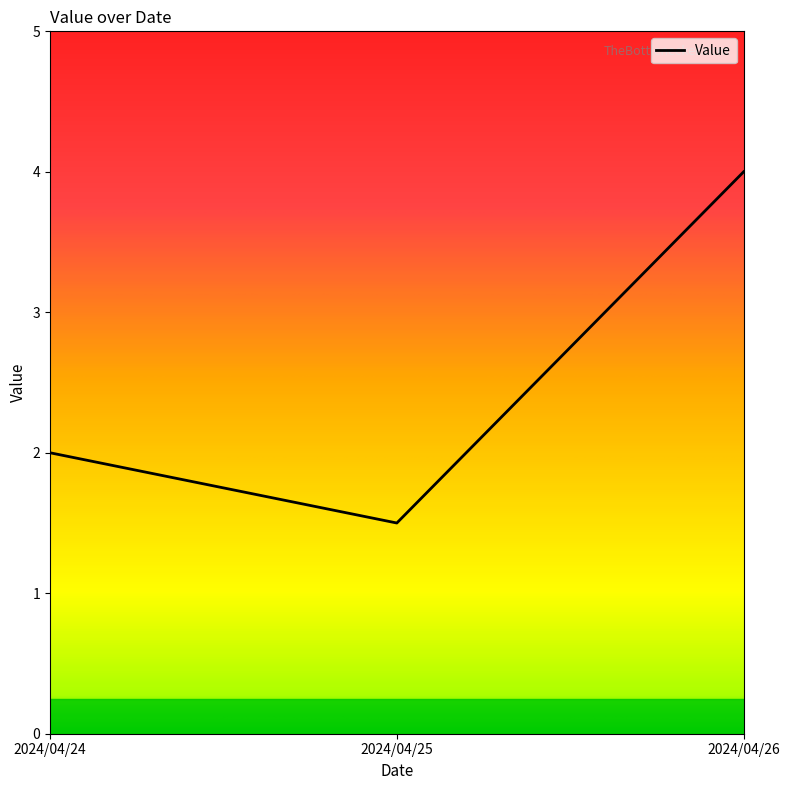

Is it true that the value at 2024/04/25 is 1?

False